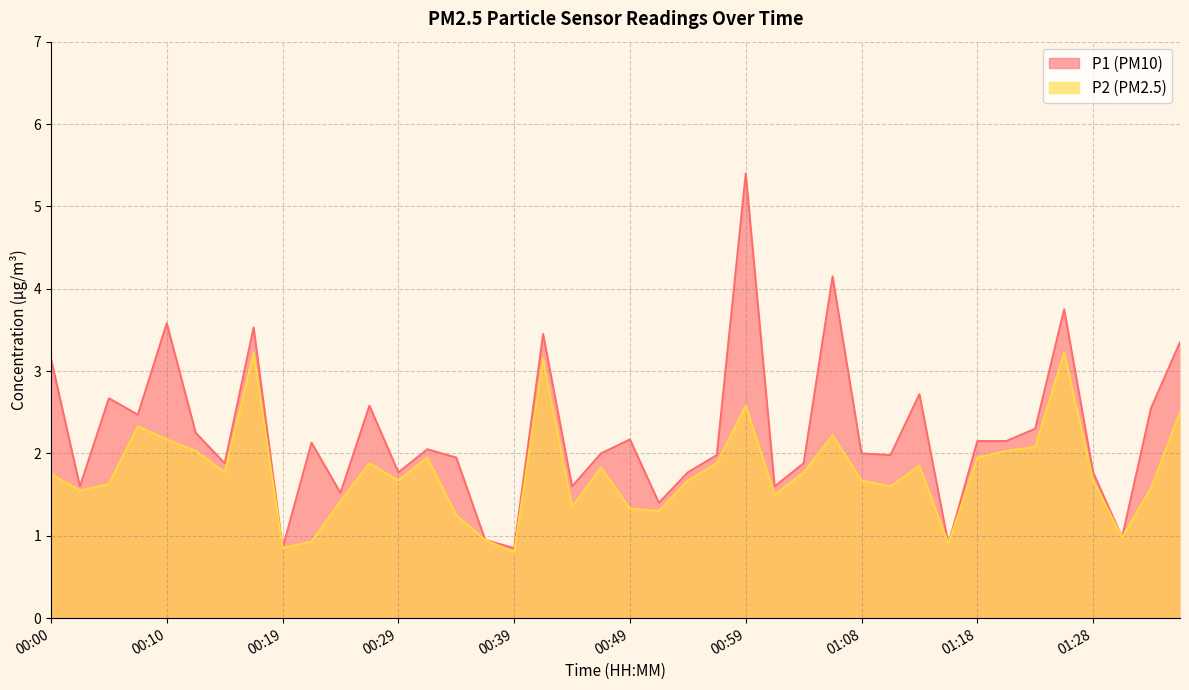

Reading left to right, extract all data points from this chart.

P1: 3.1	1.6	2.7	2.5	3.6	2.2	1.9	3.5	0.8	2.1	1.5	2.6	1.8	2.0	1.9	0.9	0.8	3.5	1.6	2.0	2.2	1.4	1.8	2.0	5.4	1.6	1.9	4.2	2.0	2.0	2.7	0.9	2.1	2.1	2.3	3.8	1.8	1.0	2.5	3.4
P2: 1.8	1.6	1.6	2.3	2.2	2.0	1.8	3.2	0.8	0.9	1.4	1.9	1.7	1.9	1.2	0.9	0.8	3.1	1.4	1.8	1.3	1.3	1.7	1.9	2.6	1.5	1.8	2.2	1.7	1.6	1.9	0.9	1.9	2.0	2.1	3.2	1.7	1.0	1.6	2.5